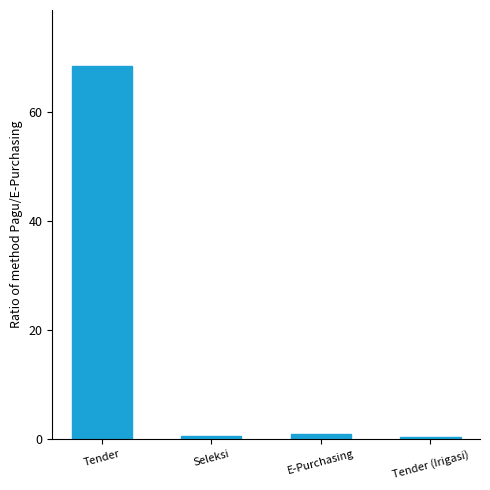

The chart shows a value of 0.5 at Tender (Irigasi). True or false?

True